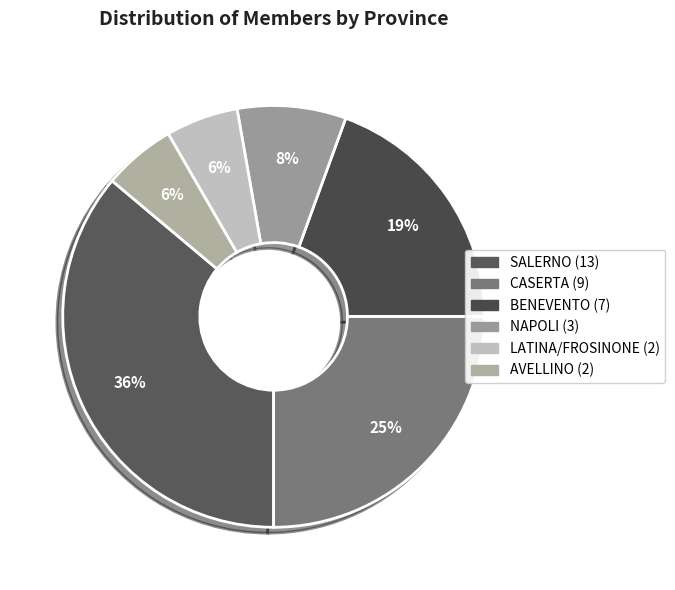

Count the number of slices in the pie.

6